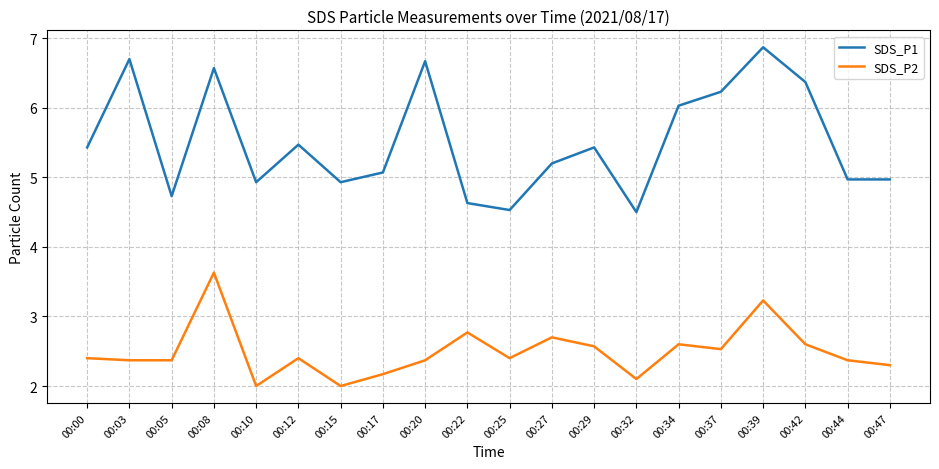

Which series has the largest total across all categories?

SDS_P1